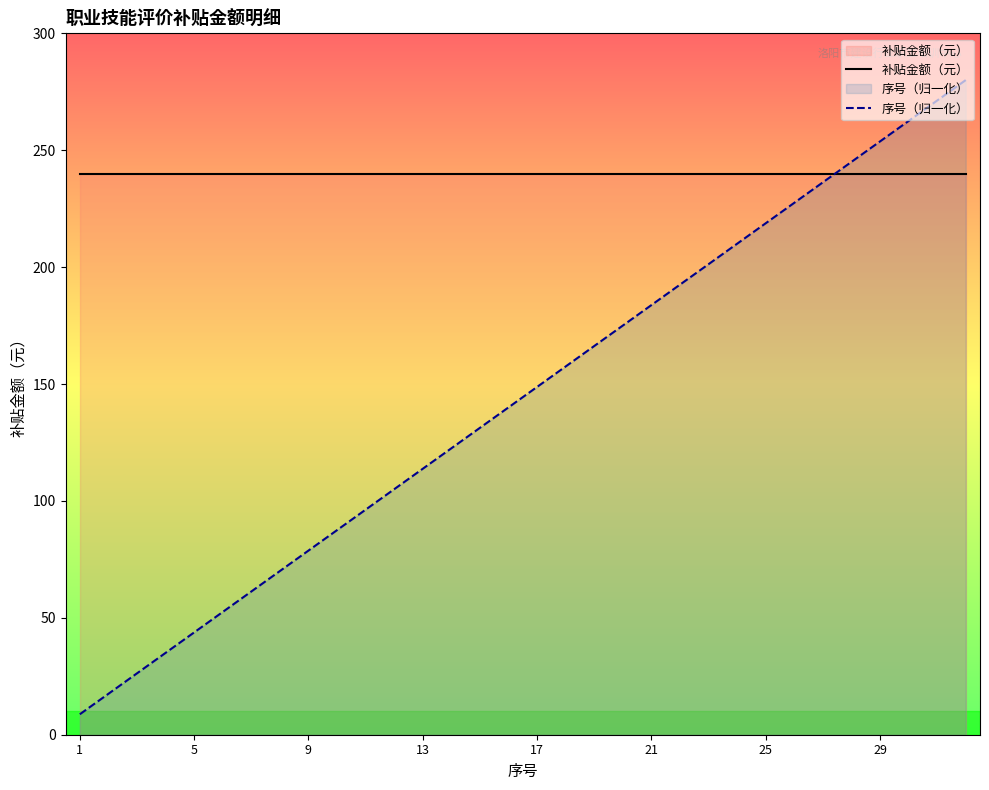

Reading left to right, list all the values displayed in this chart.

补贴金额（元）: 240.0	240.0	240.0	240.0	240.0	240.0	240.0	240.0	240.0	240.0	240.0	240.0	240.0	240.0	240.0	240.0	240.0	240.0	240.0	240.0	240.0	240.0	240.0	240.0	240.0	240.0	240.0	240.0	240.0	240.0	240.0	240.0
序号（归一化）: 8.8	17.5	26.2	35.0	43.8	52.5	61.2	70.0	78.8	87.5	96.2	105.0	113.8	122.5	131.2	140.0	148.8	157.5	166.2	175.0	183.8	192.5	201.2	210.0	218.8	227.5	236.2	245.0	253.8	262.5	271.2	280.0